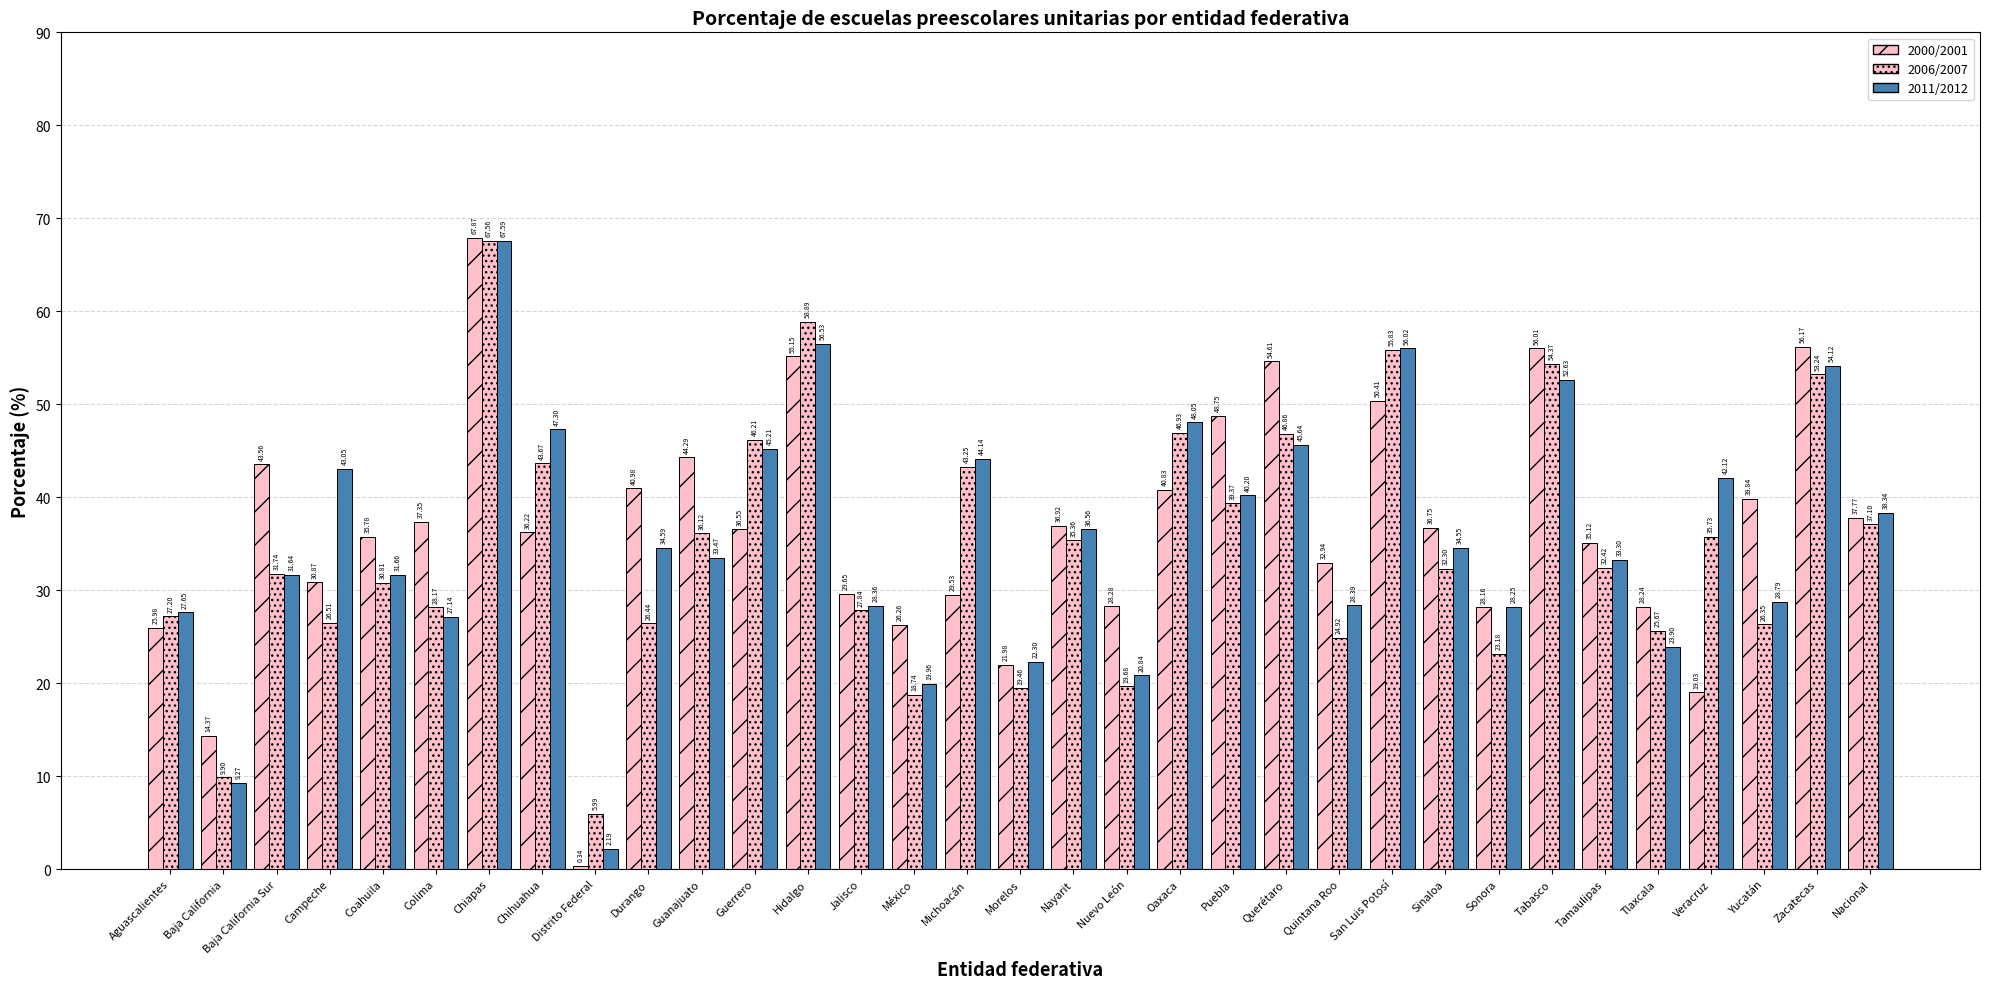

What is the value of the 2000/2001 bar at the 3rd from the left?

43.6